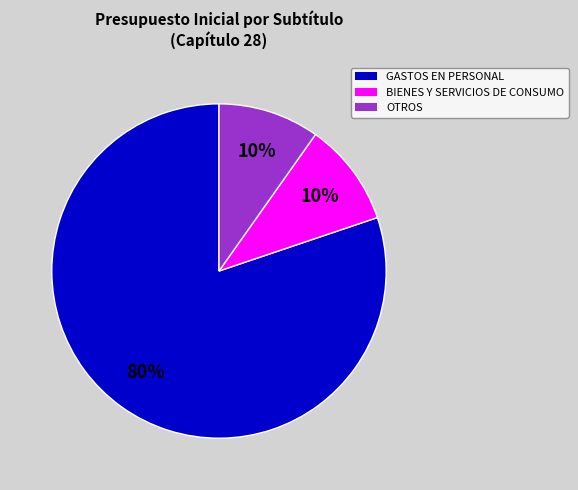

Is there a majority slice in this chart?

Yes